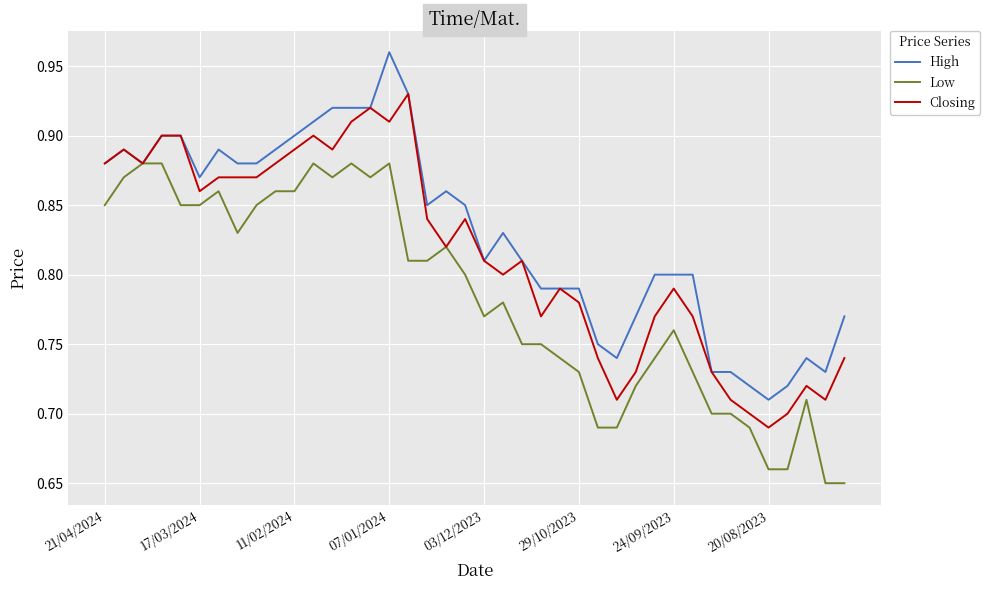

Rank the series by their average value, from lowest to highest.

Low, Closing, High